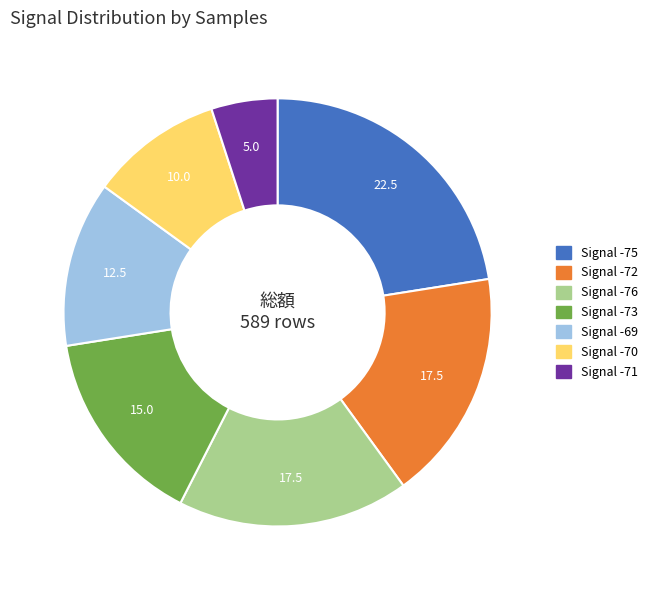

Does any single category account for the majority?

No